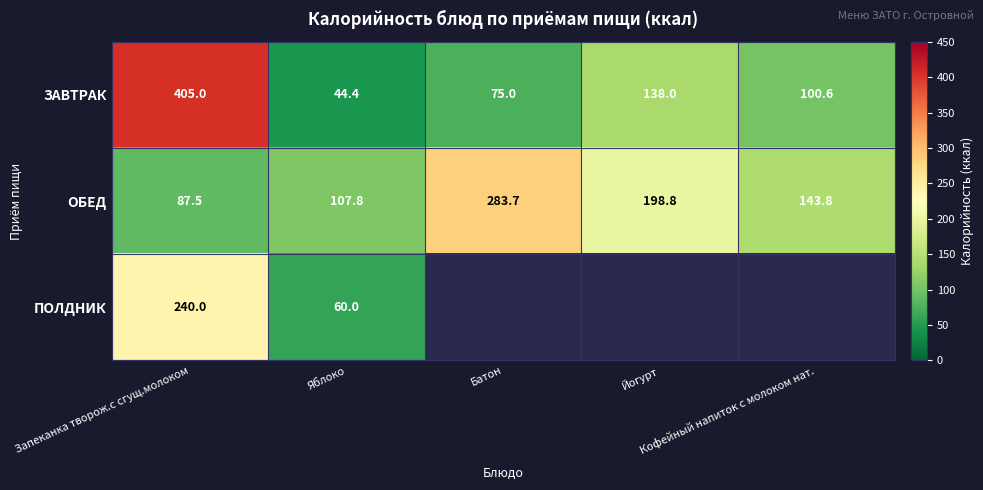

What is the sum of all ОБЕД values?

821.6